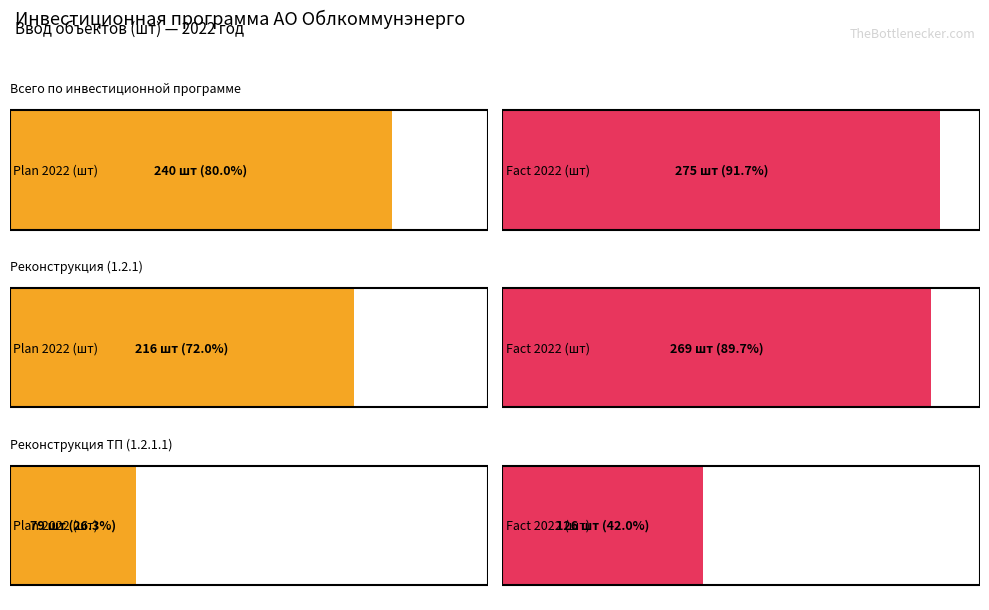

Between Реконструкция (1.2.1) and Реконструкция ТП (1.2.1.1), which series saw the biggest shift?

Fact 2022 (шт)